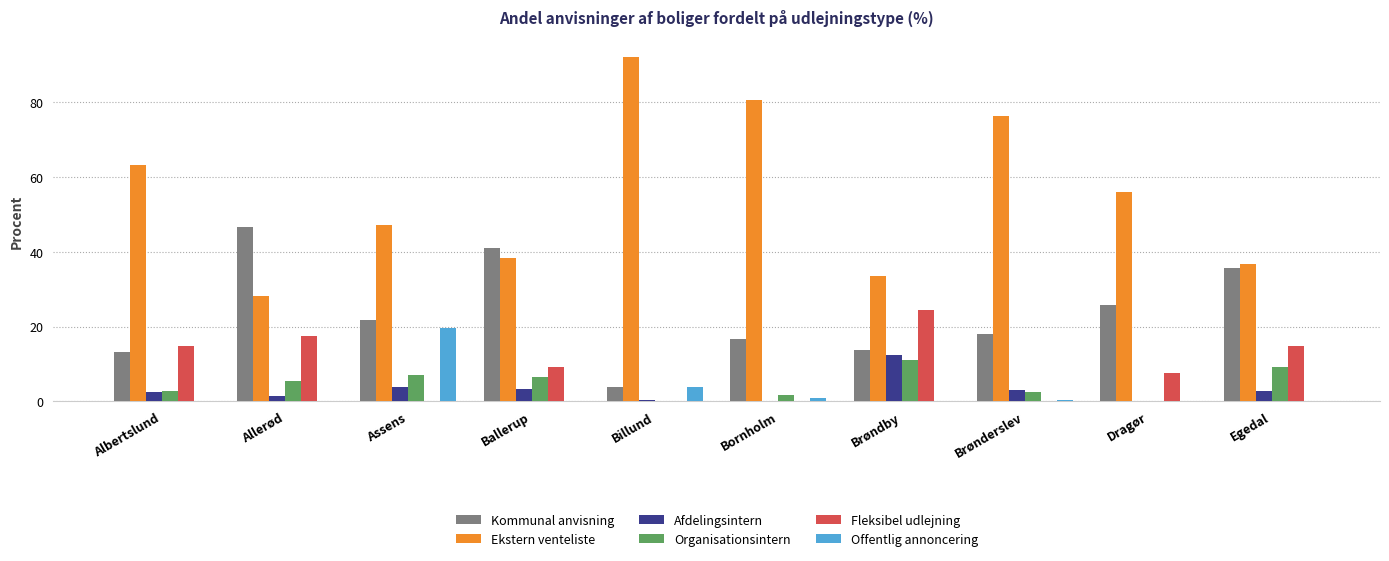

True or false: Fleksibel udlejning has a value of 5.4 at Egedal.

False